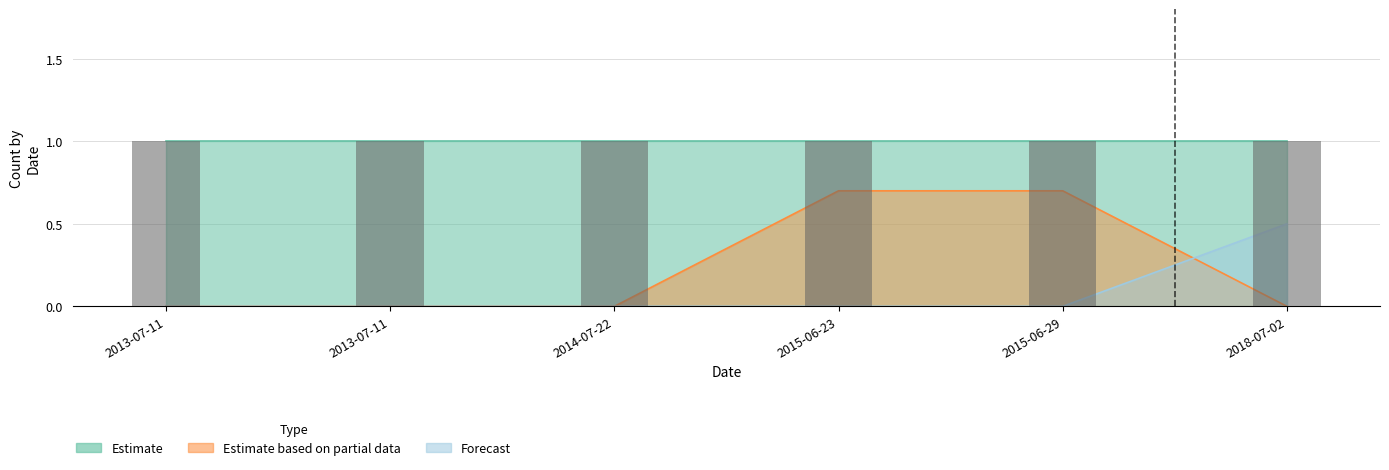

How many groups of bars are there?

6